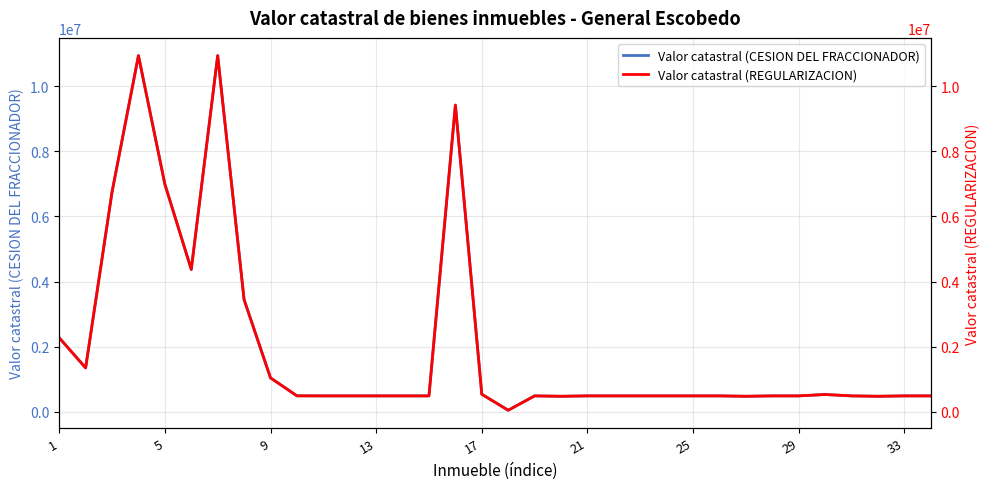

Count the number of data series in this chart.

2